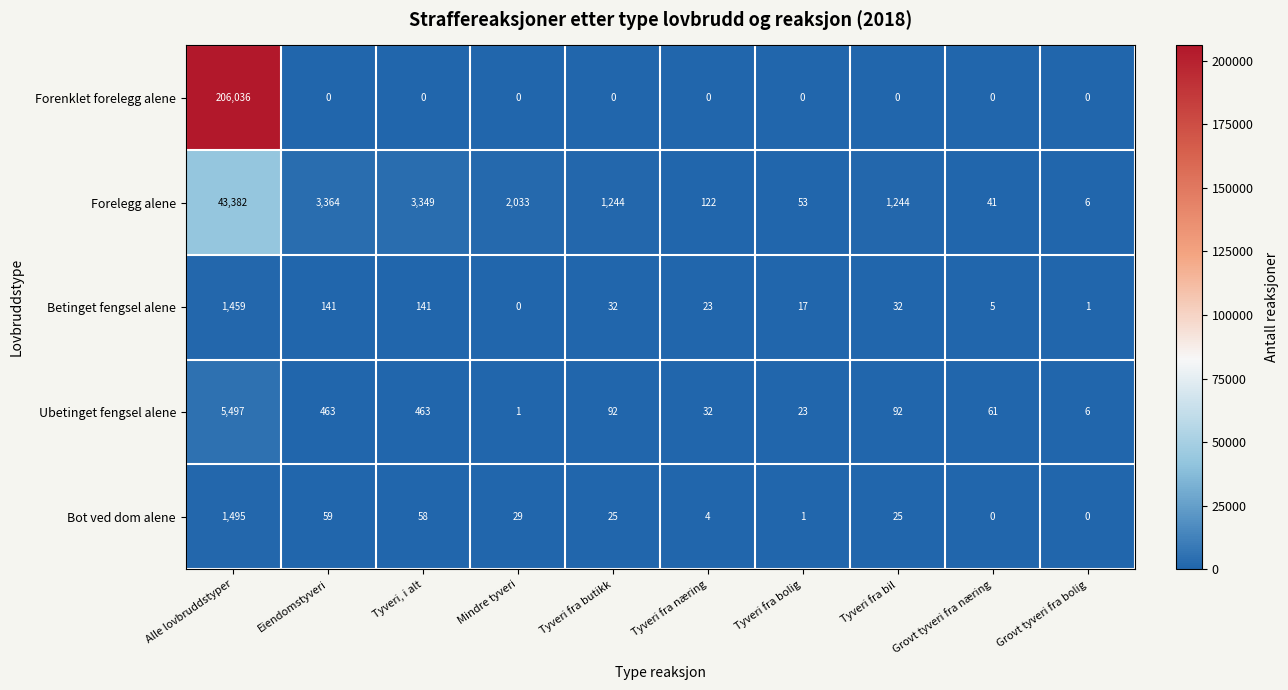

What is the maximum value shown in the chart?

206036